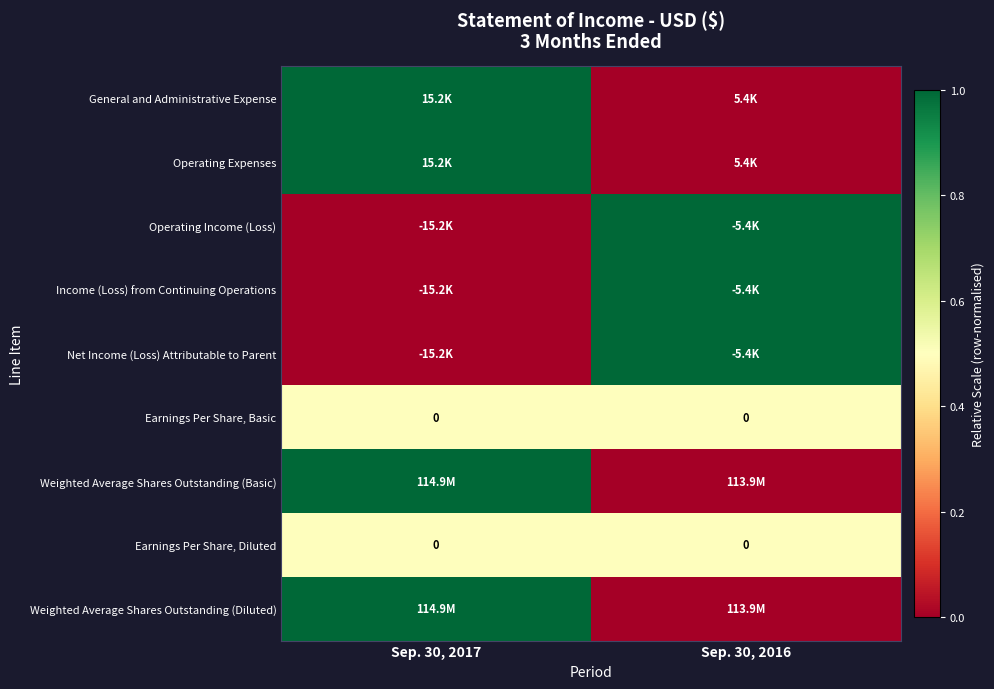

True or false: Earnings Per Share, Basic has a value of 0 at Sep. 30, 2017.

True